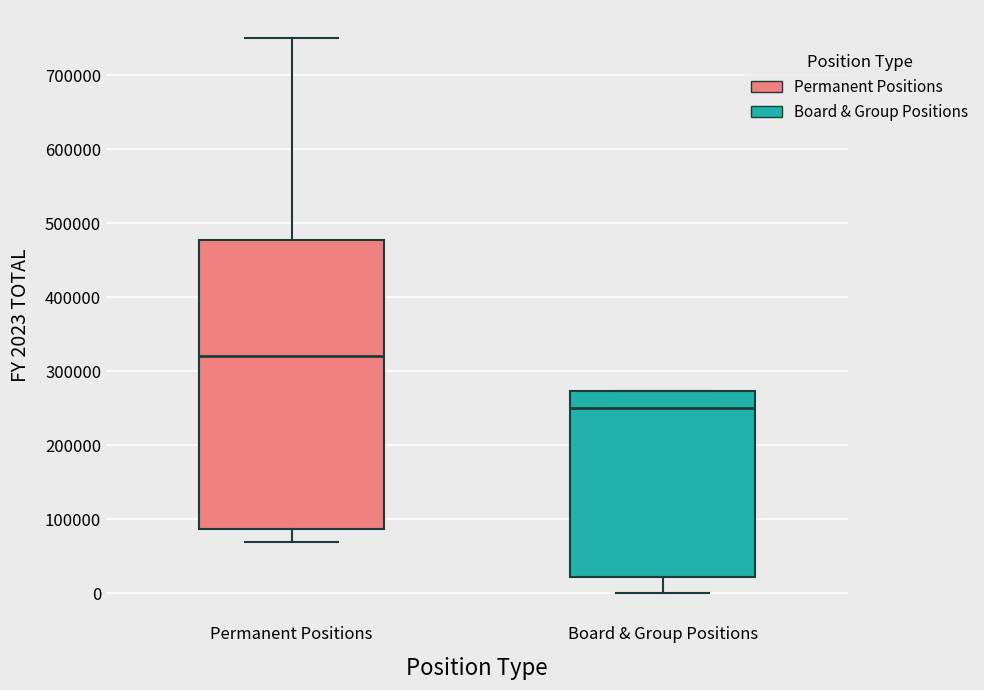

Which box's median line is the lowest?

Board & Group Positions